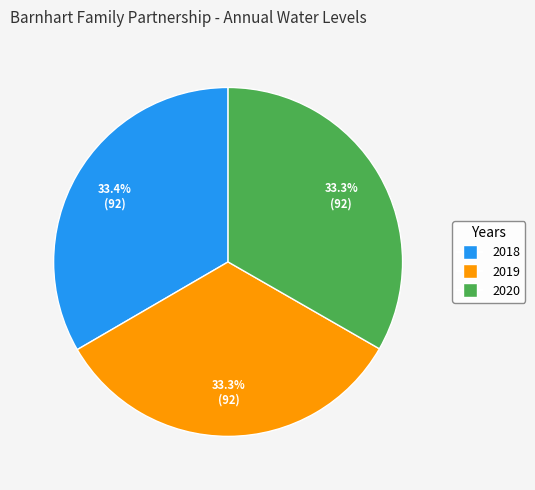

What is the ratio of the value at 2018 to the value at 2020?

1.0